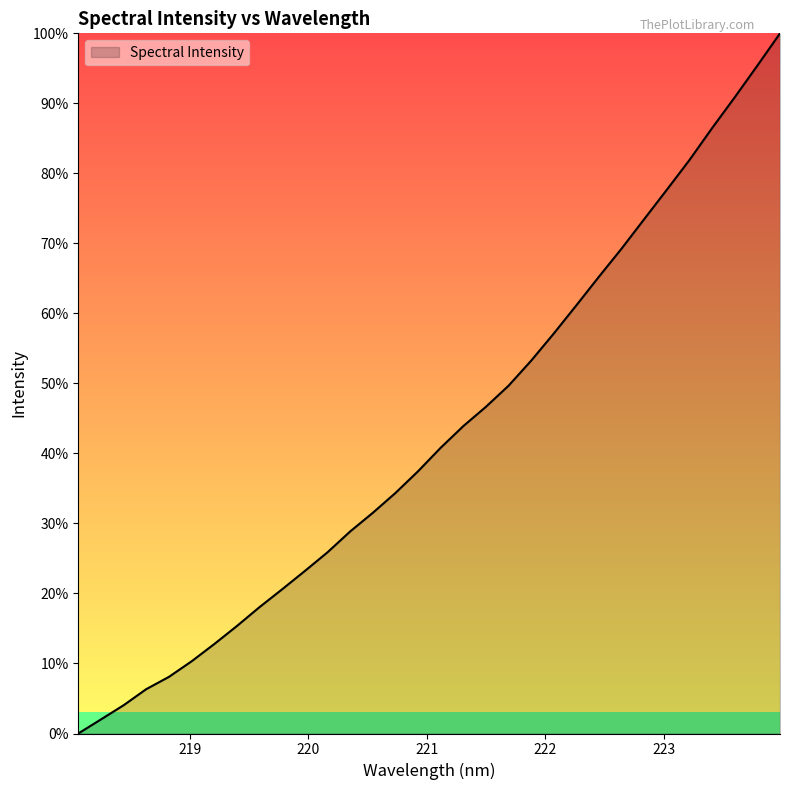

What is the difference between the maximum and minimum values?

100.0